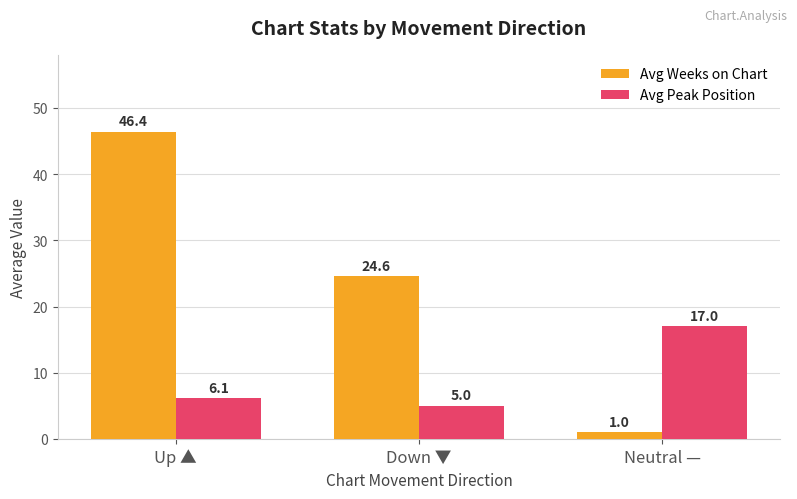

What is the label of the 3rd bar from the left?

Neutral —